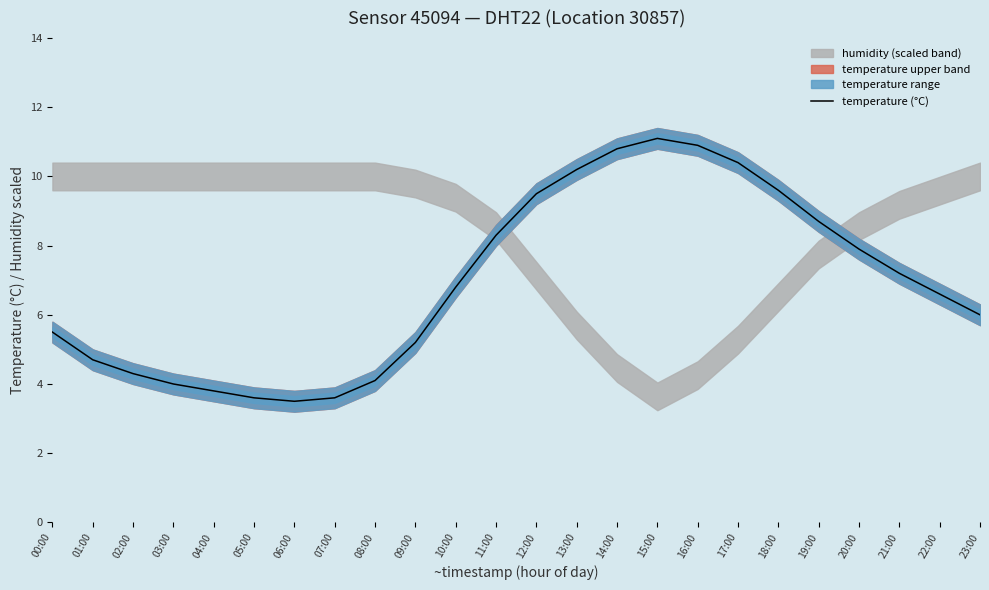

Count the number of categories in the chart.

24